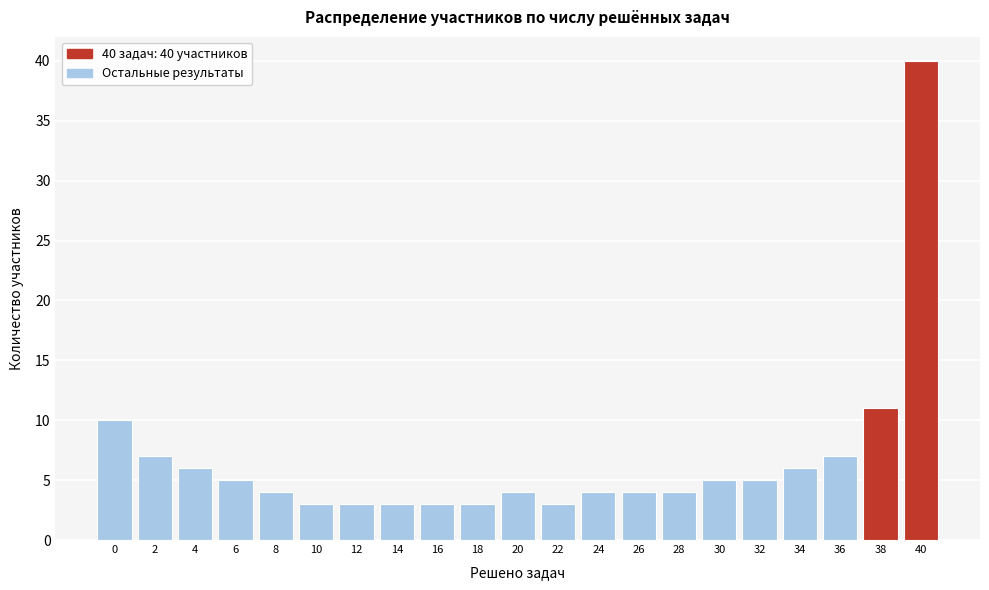

Reading left to right, extract all data points from this chart.

10	7	6	5	4	3	3	3	3	3	4	3	4	4	4	5	5	6	7	11	40